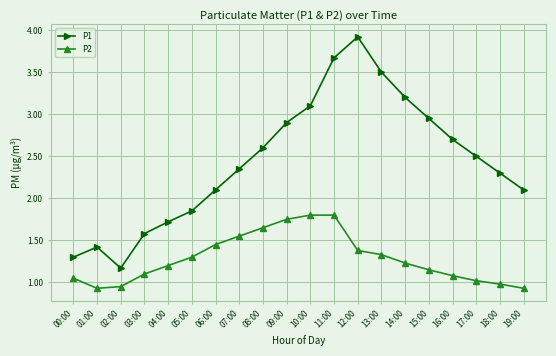

At which category does P1 reach its first local valley?

02:00